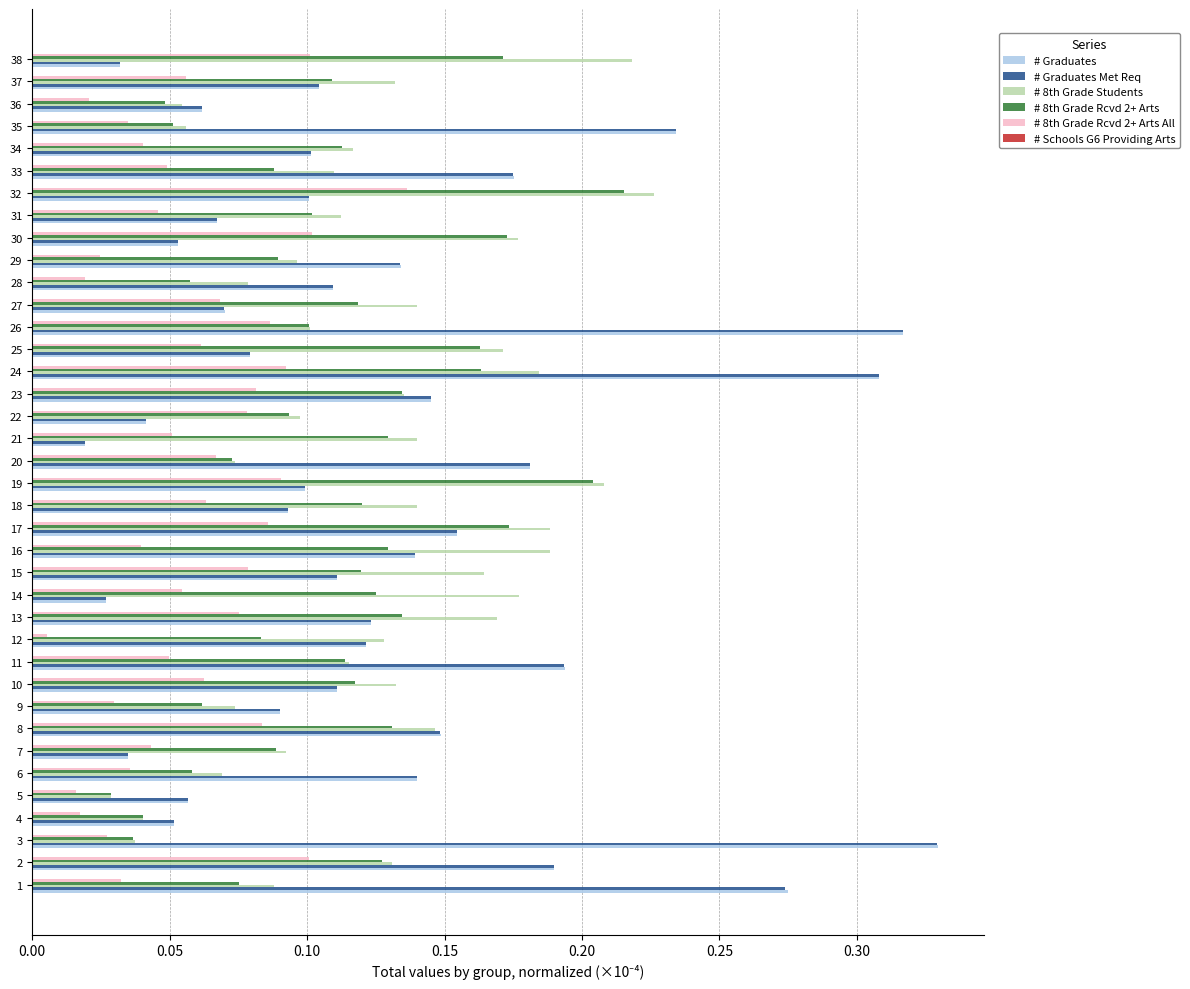

The value of # 8th Grade Rcvd 2+ Arts at 30 is 0.3. True or false?

False